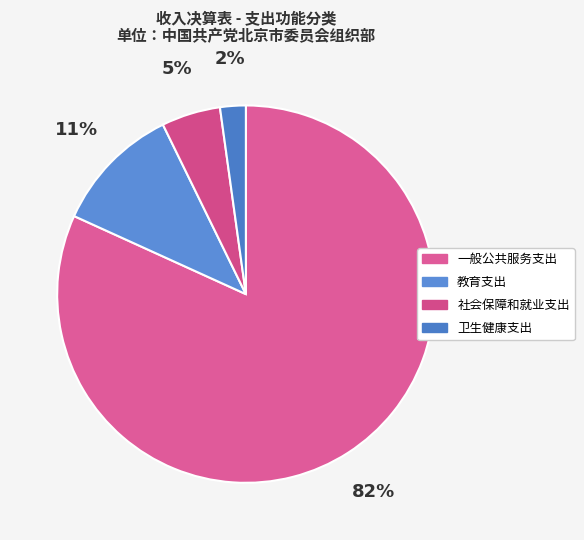

What is the total percentage of 教育支出 and 卫生健康支出?

13.2%